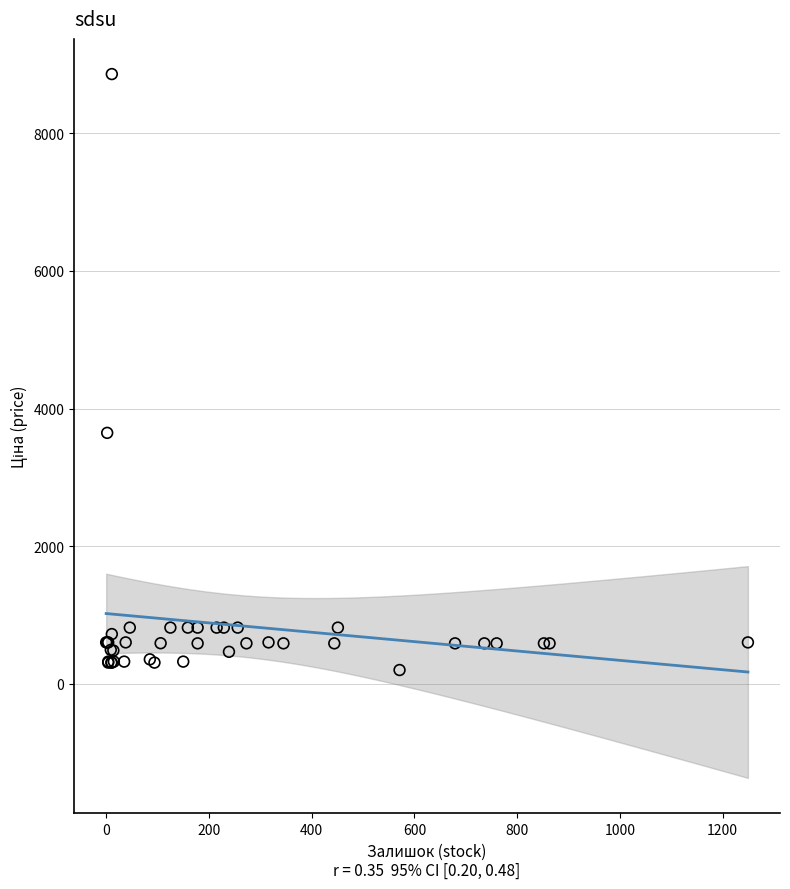

What Y value in the scatter plot is closest to 4529?

3646.5